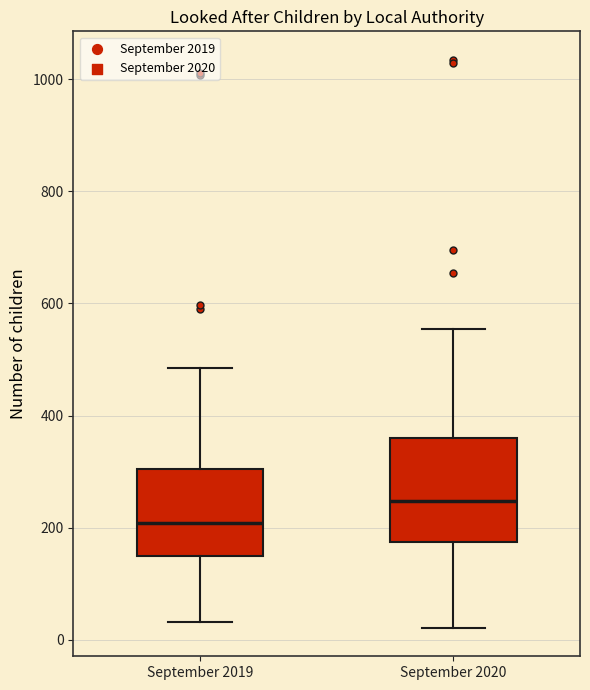

Which box has the lowest median line?

September 2019